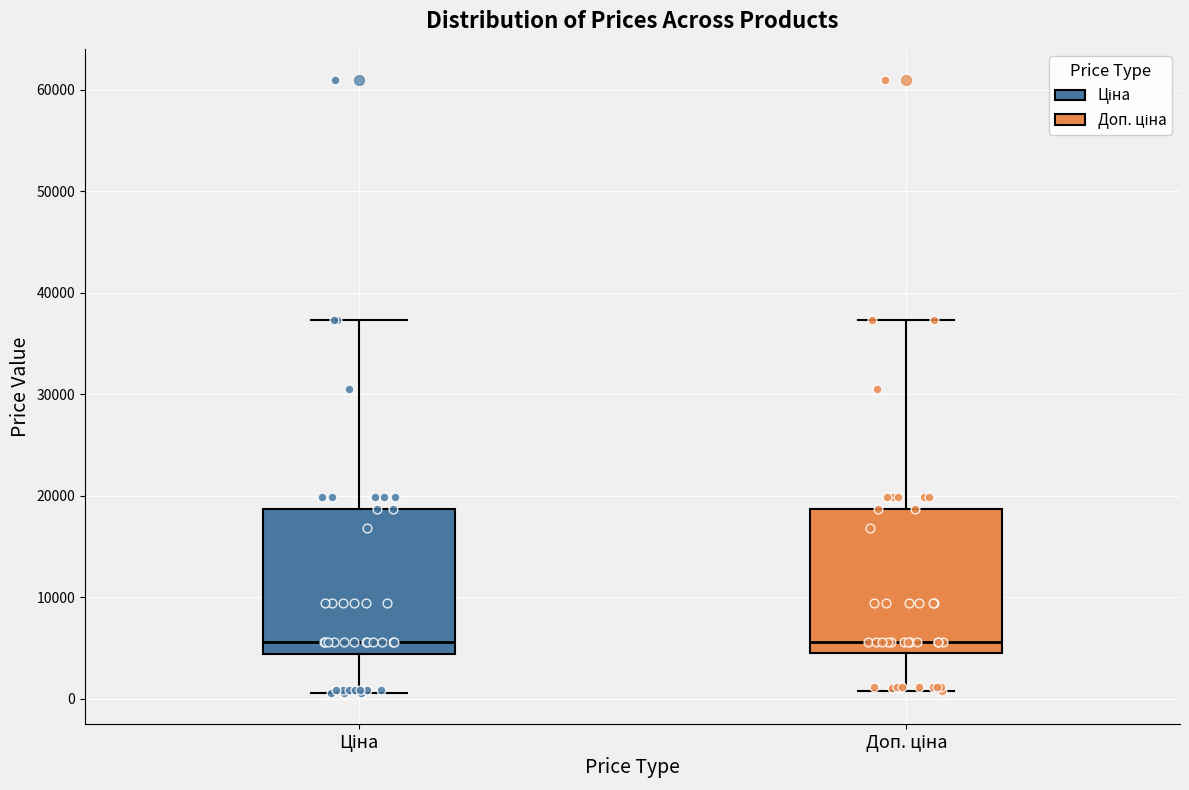

Reading left to right, read every box against the y-axis: the position of its median line, the range the box covers, and the ends of its whiskers. The values are not printed on the chart, so give them approximately, as read against the axis.

Ціна: median 6000, box 4000 to 19000, whiskers 1000 to 37000
Доп. ціна: median 6000, box 5000 to 19000, whiskers 1000 to 37000